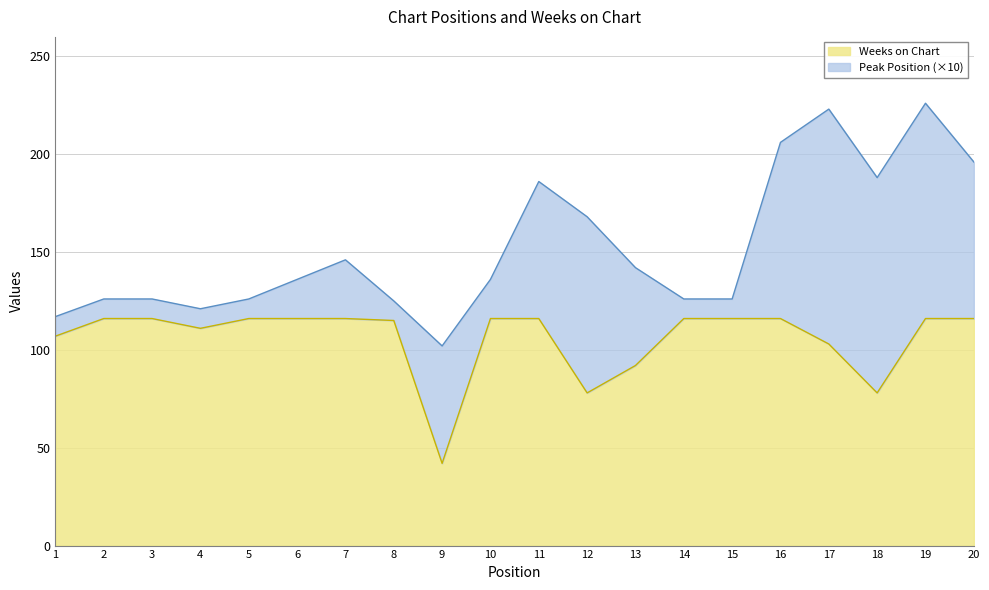

Reading left to right, transcribe all the data shown in this chart.

107	116	116	111	116	116	116	115	42	116	116	78	92	116	116	116	103	78	116	116